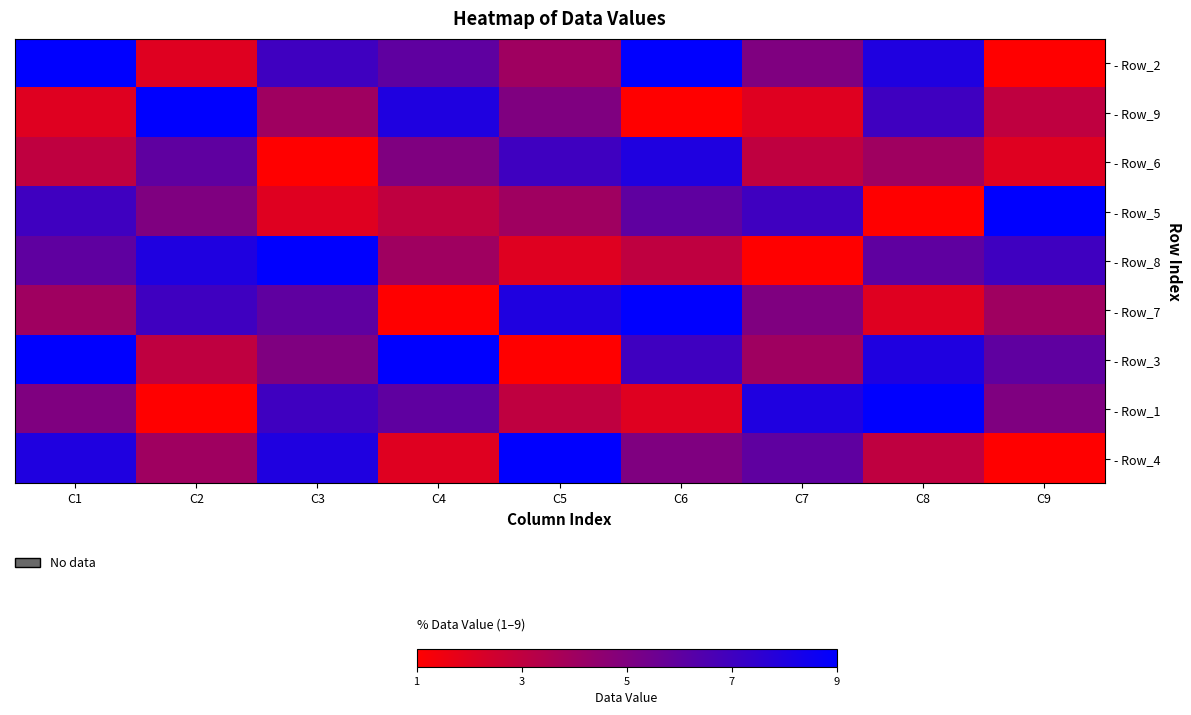

What is the total value across all series at C7?

41